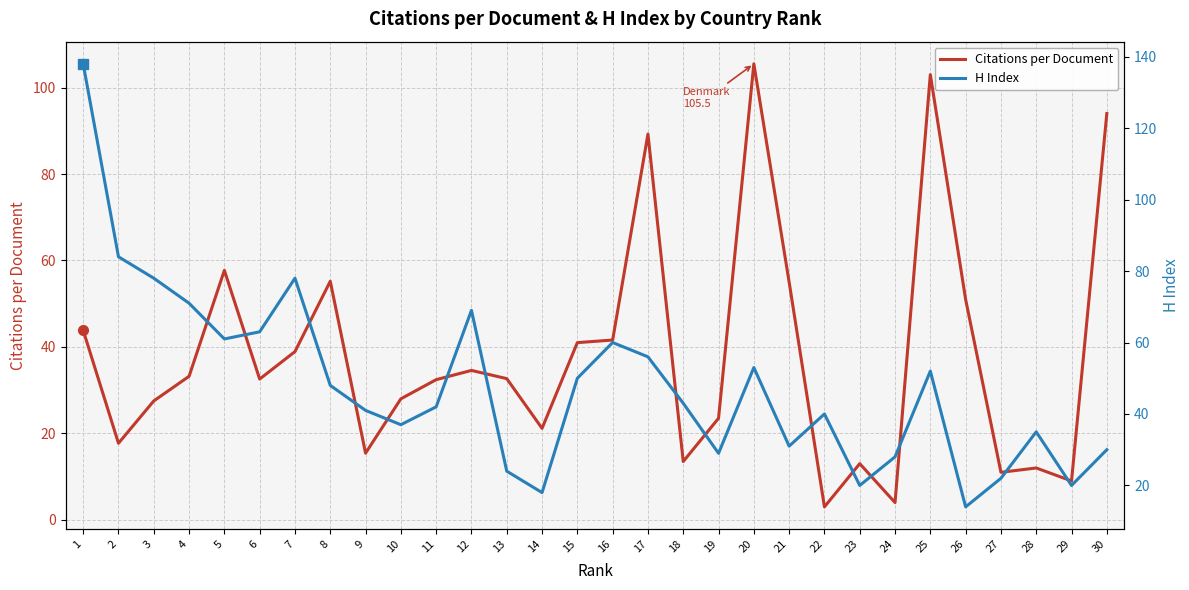

What is the total value across all series at 17?

145.2